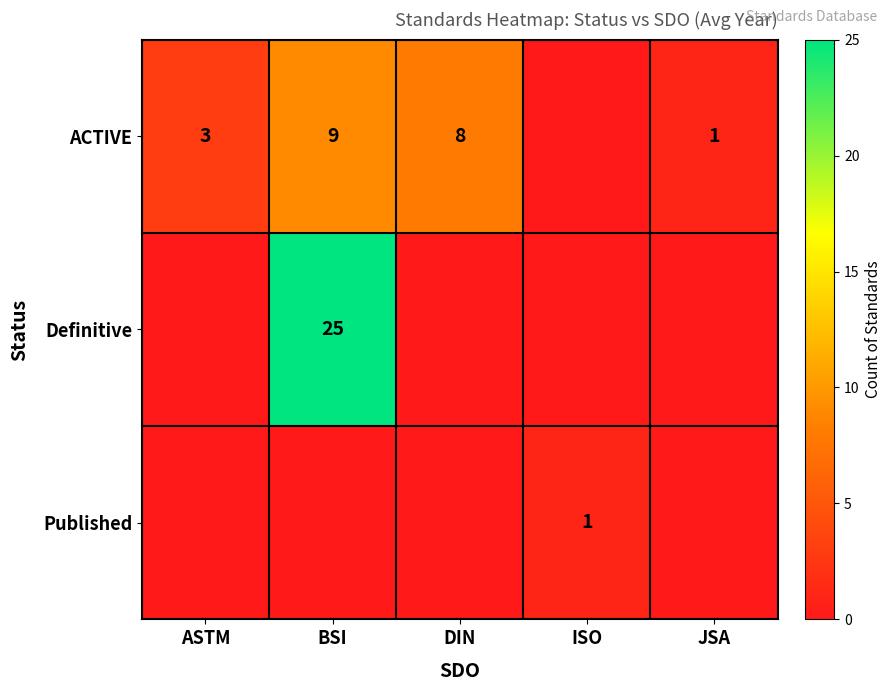

The ACTIVE series shows 1 at JSA. True or false?

True